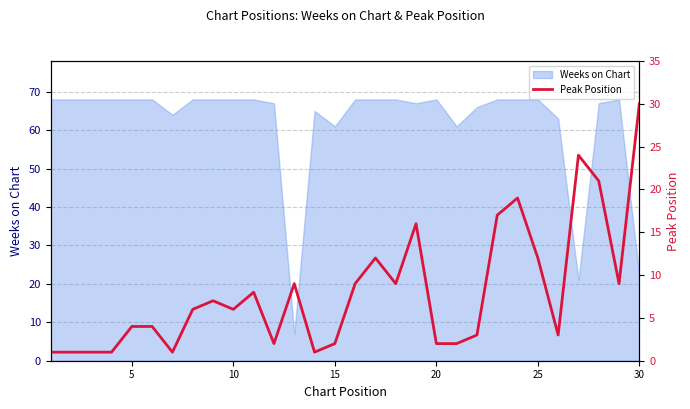

What is the lowest value of the Weeks on Chart series?

7